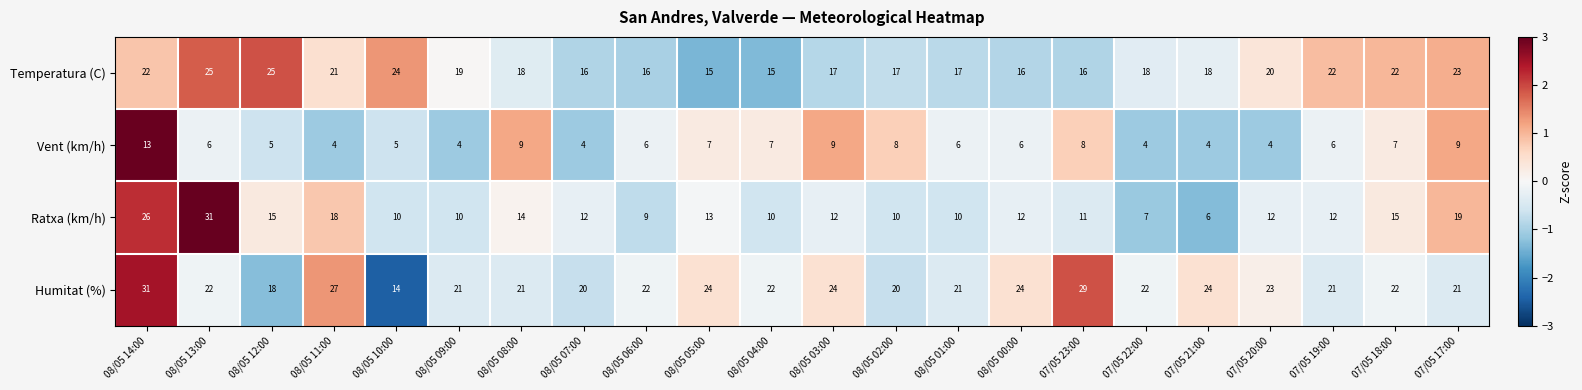

At 08/05 10:00, list the series in order from largest to smallest.

Temperatura (C), Humitat (%), Ratxa (km/h), Vent (km/h)